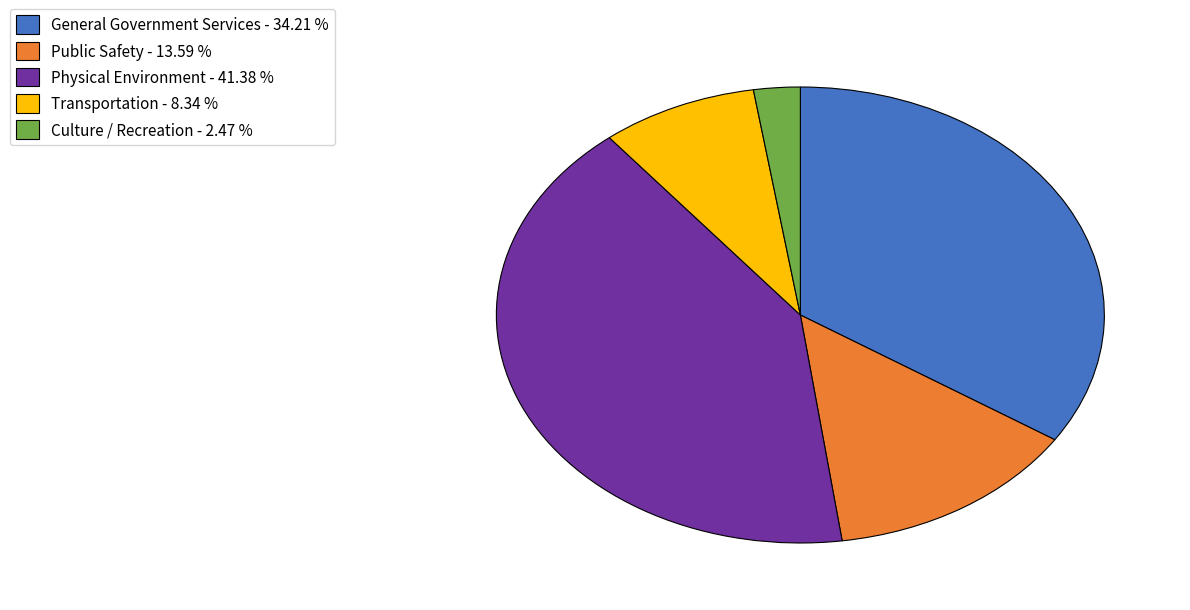

True or false: Physical Environment accounts for 41% of the total.

True